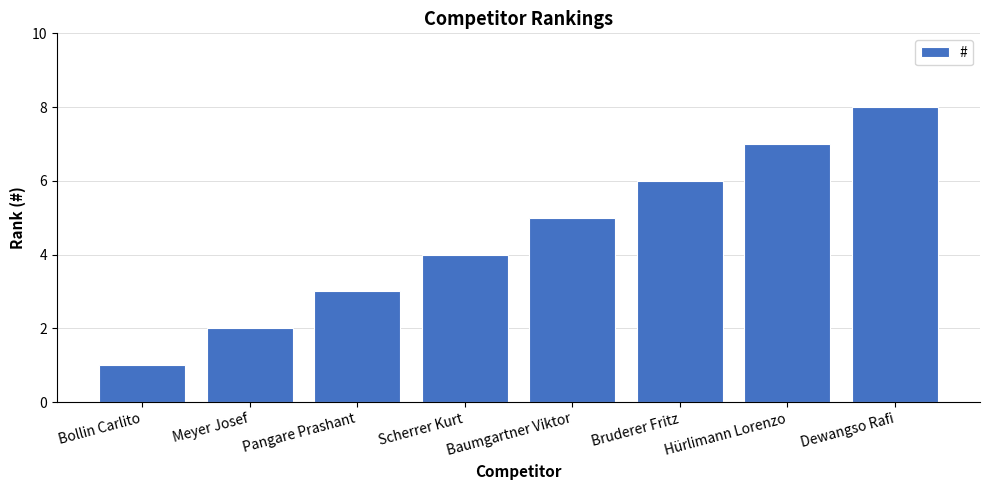

What is the label of the 8th bar from the left?

Dewangso Rafi